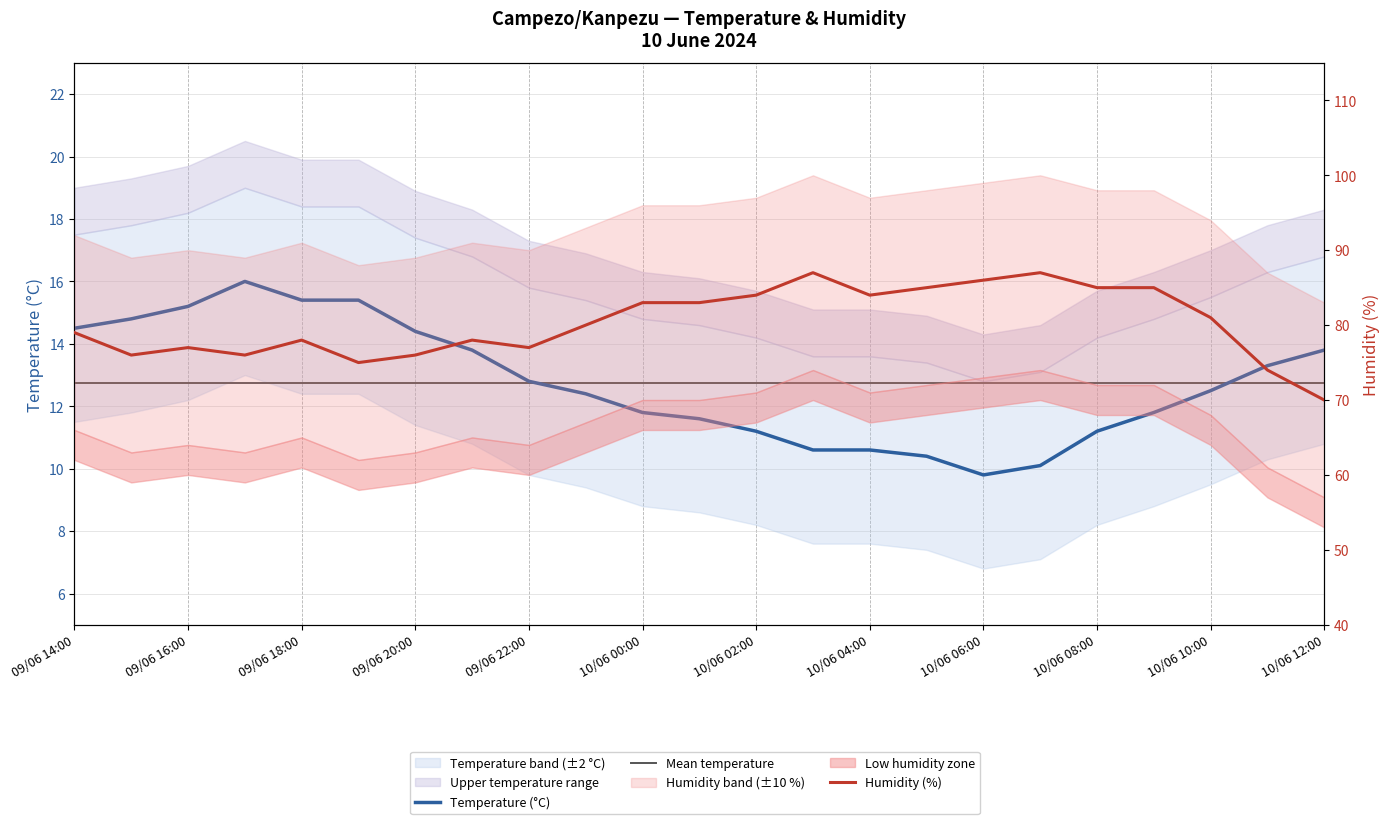

How many data points in Temperature (°C) are less than 12?

10